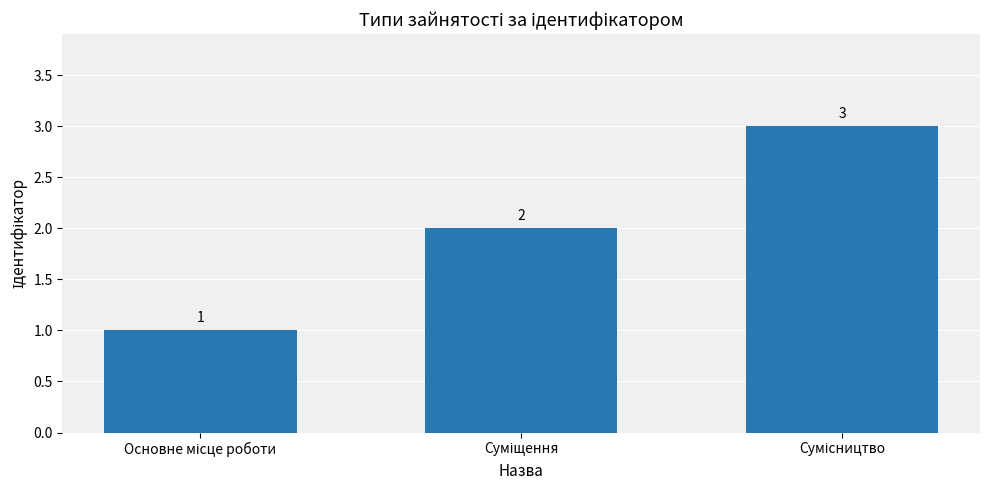

What is the value of the 1st bar from the left?

1